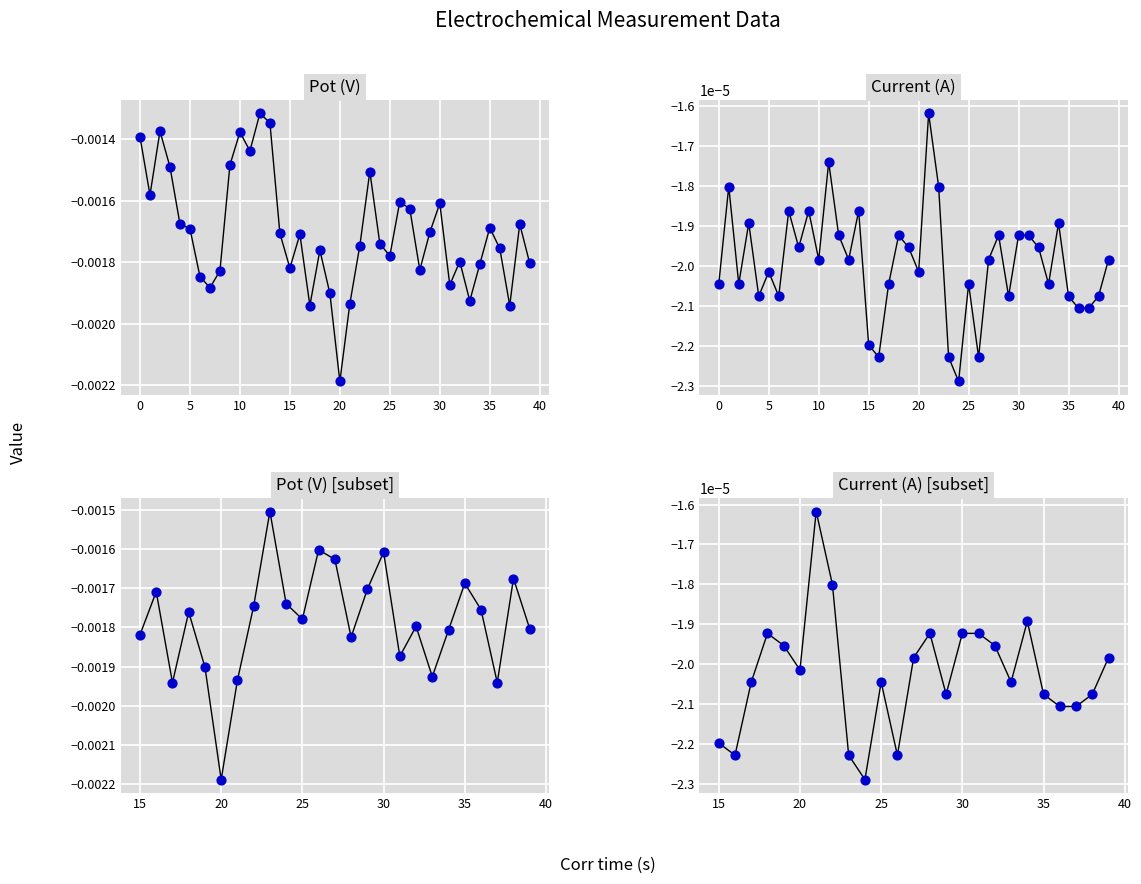

At which category is the sum across all series the highest?

12